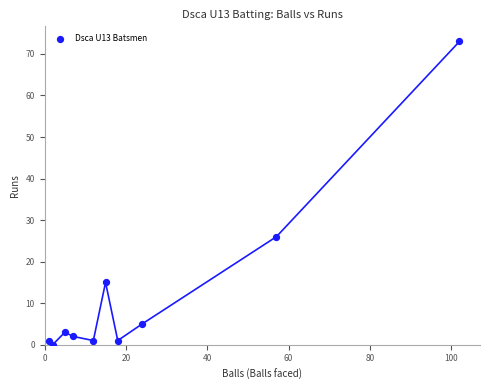

What is the average Y value?

13